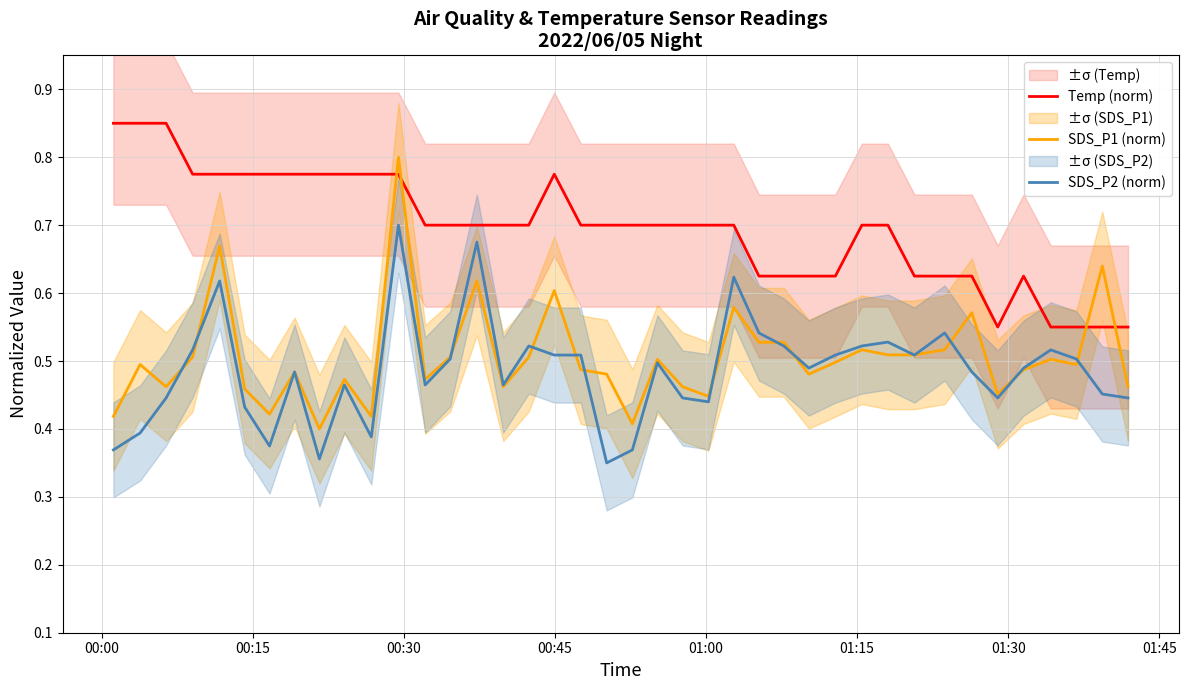

True or false: Temp (norm) and SDS_P2 (norm) cross at least once.

False